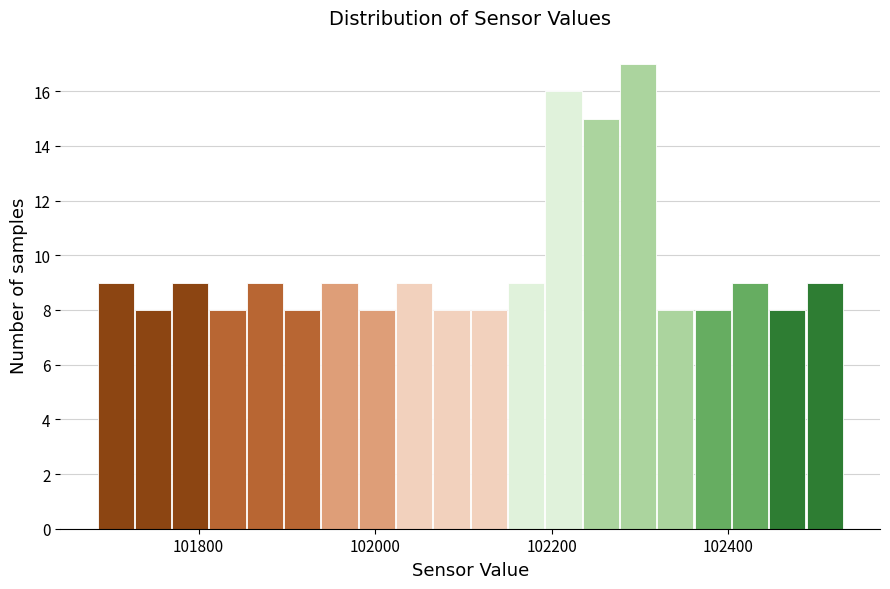

Read against the x-axis, roughly where is the centre of the tallest bar?

102300